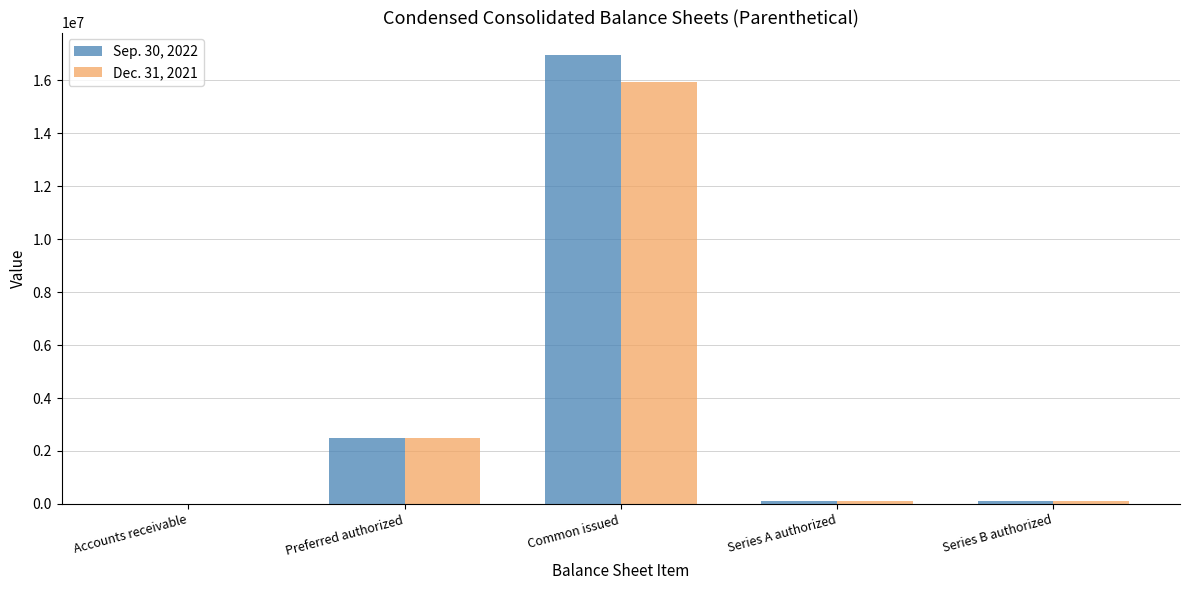

What is the difference between the Dec. 31, 2021 values at Series A authorized and Common issued?

15847228